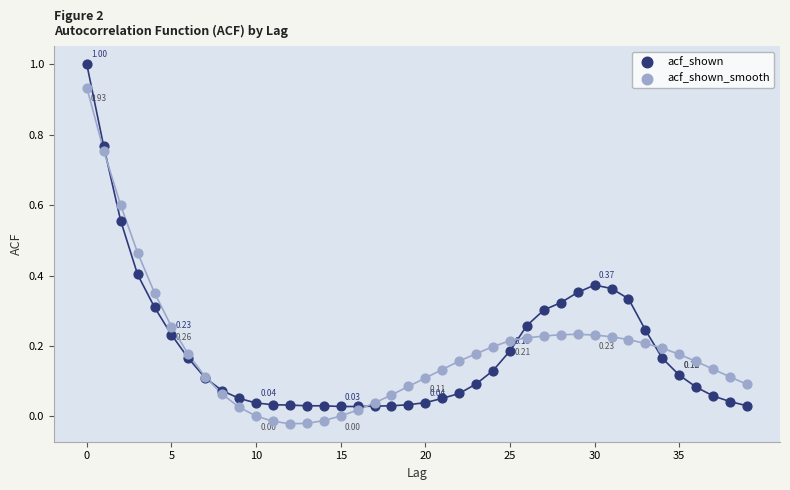

Which series has the widest spread of Y values?

acf_shown